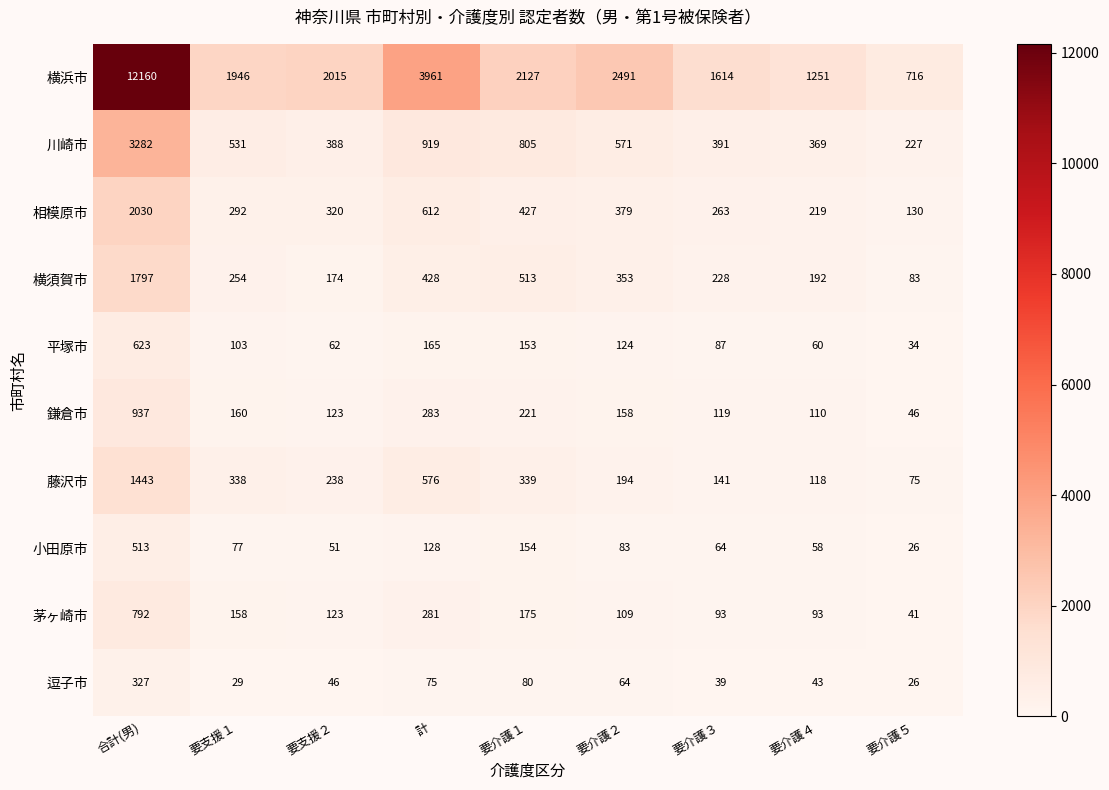

At which label does 鎌倉市 reach its minimum?

要介護５